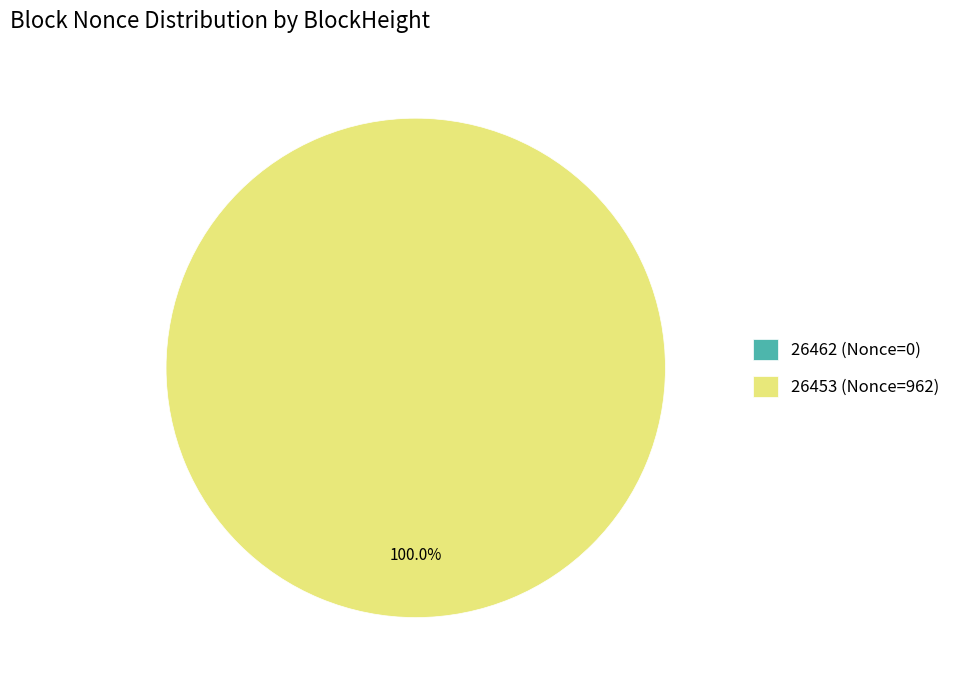

Is there any slice that represents more than half of the pie?

Yes